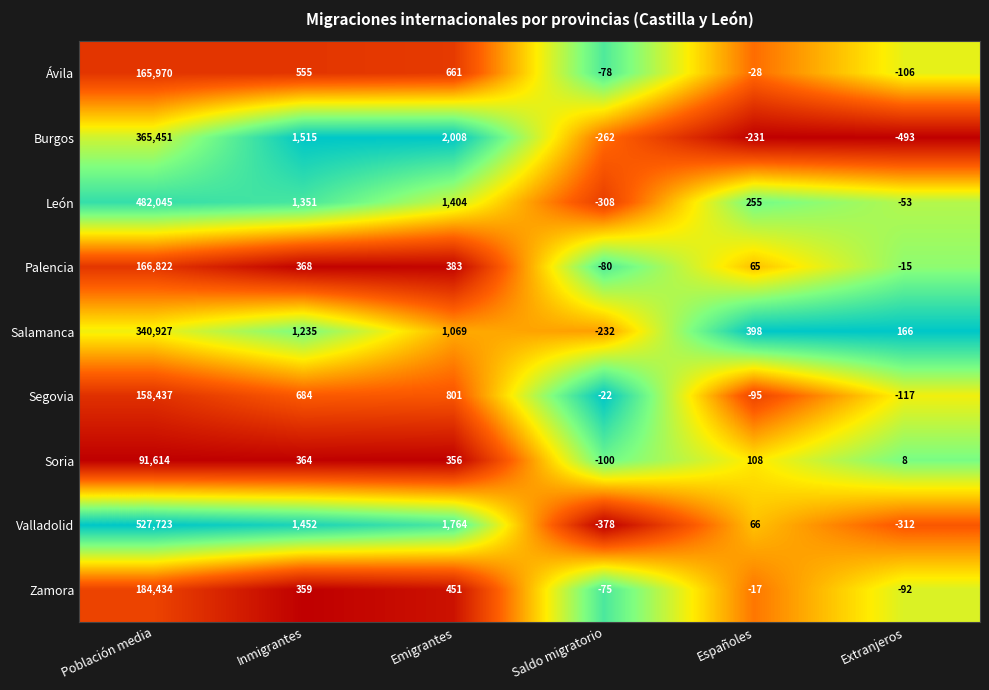

Where does the Soria series first go above 356?

Población media